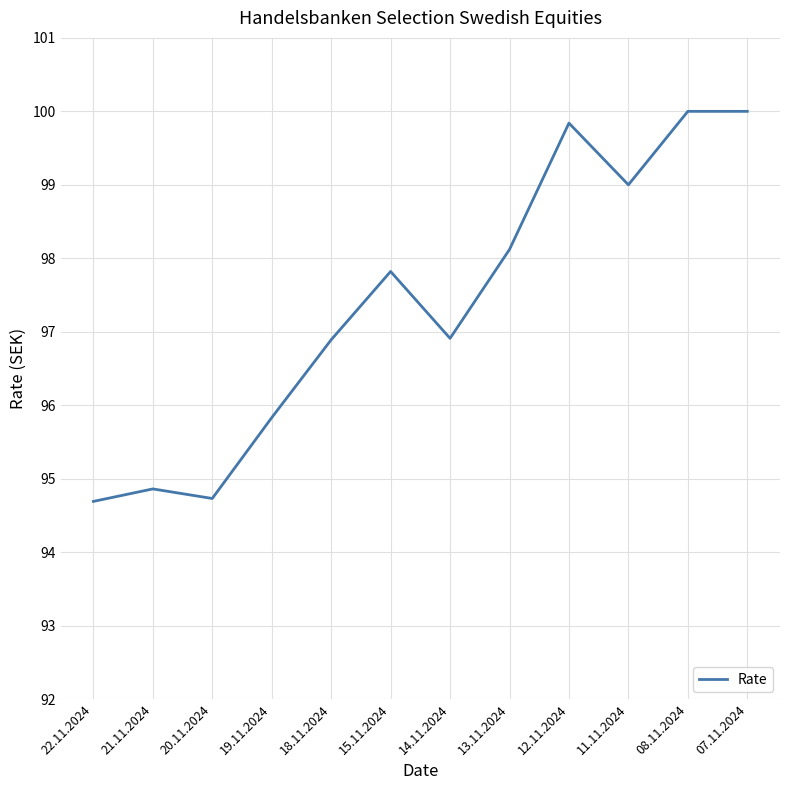

Count the number of values greater than 97.

6